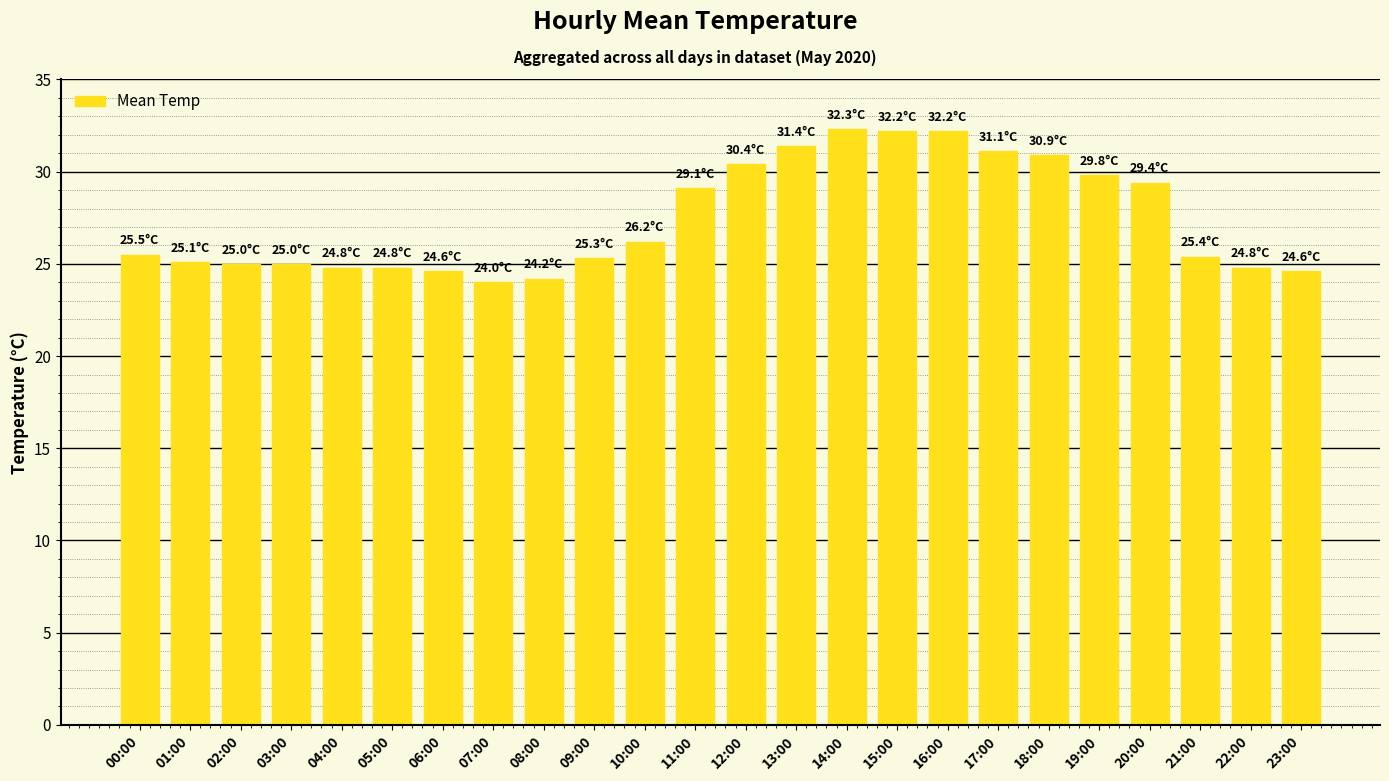

Where does the data first go above 25?

00:00